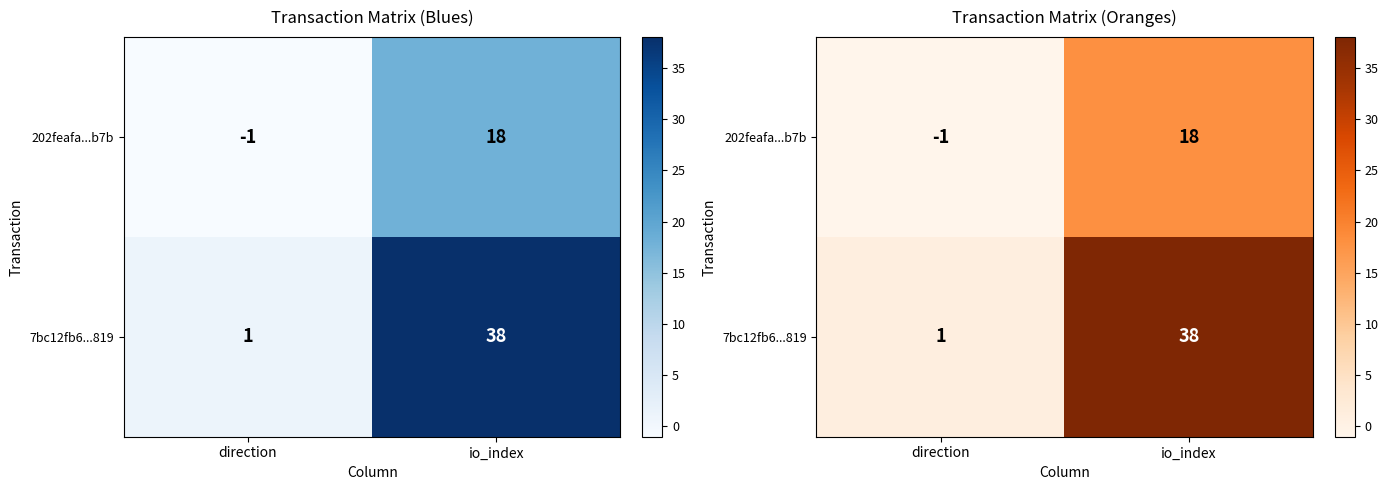

At which category does the chart reach its minimum across all series?

direction